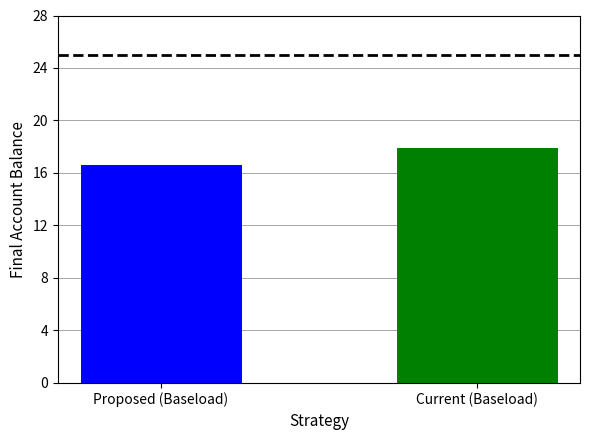

Which series has the largest total across all categories?

Current